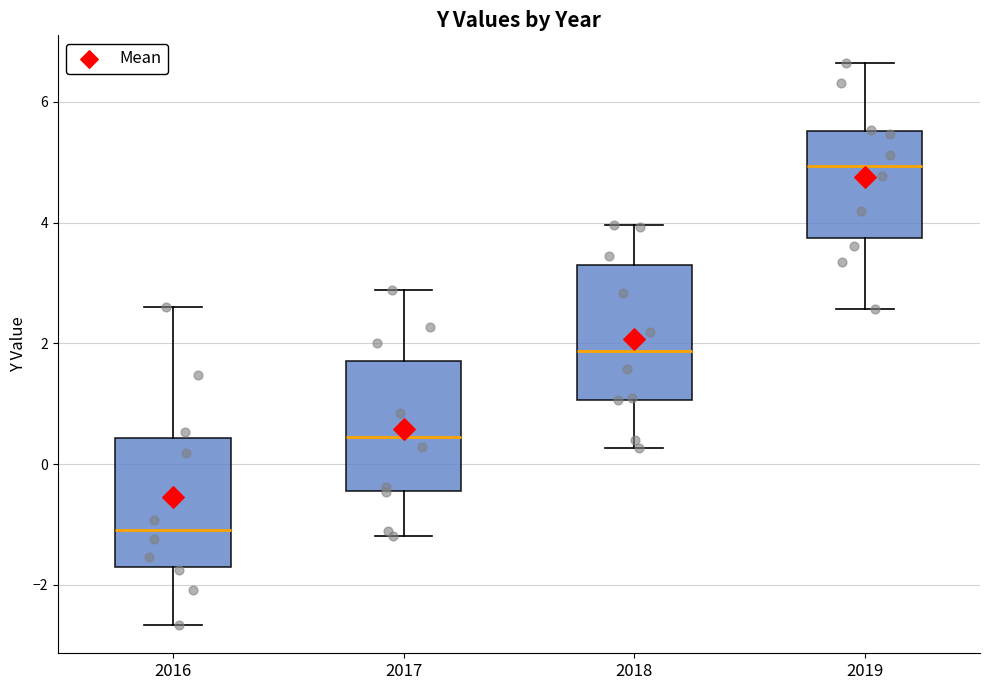

Which box has the lowest median line?

2016